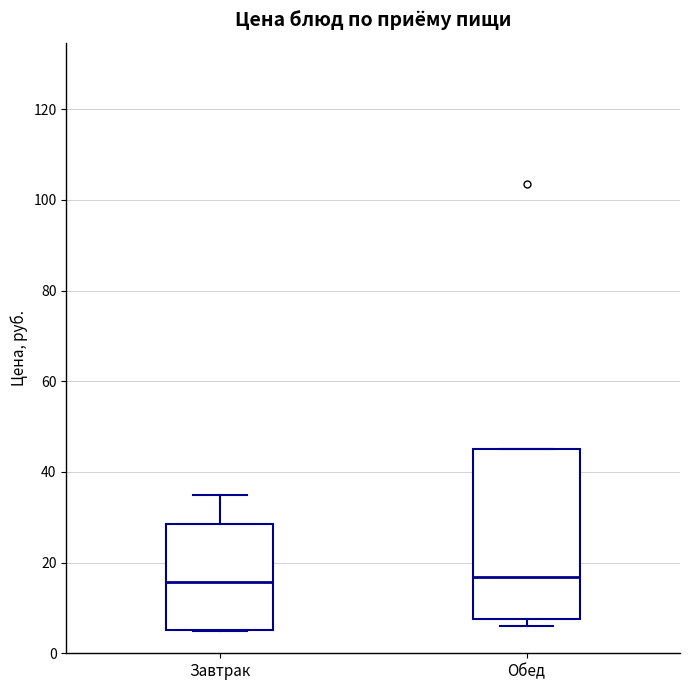

Reading left to right, read every box against the y-axis: the position of its median line, the range the box covers, and the ends of its whiskers. The values are not printed on the chart, so give them approximately, as read against the axis.

Завтрак: median 16, box 6 to 28, whiskers 6 to 36
Обед: median 16, box 8 to 46, whiskers 6 to 46